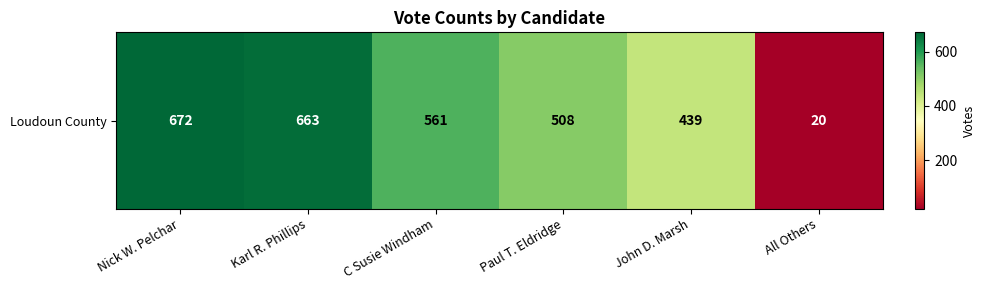

Count the number of data series in this chart.

1